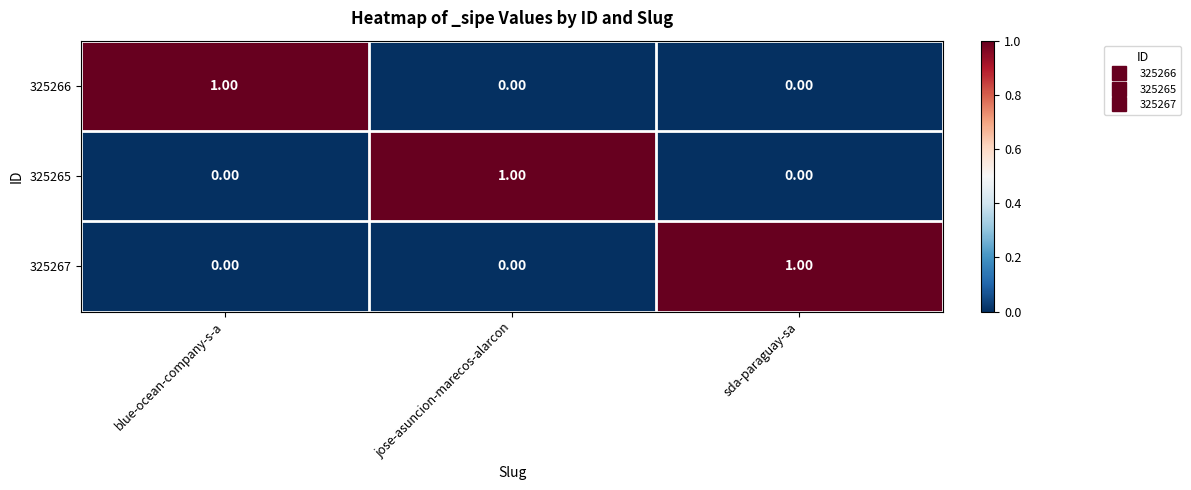

Which category has the highest value in the 325267 series?

sda-paraguay-sa